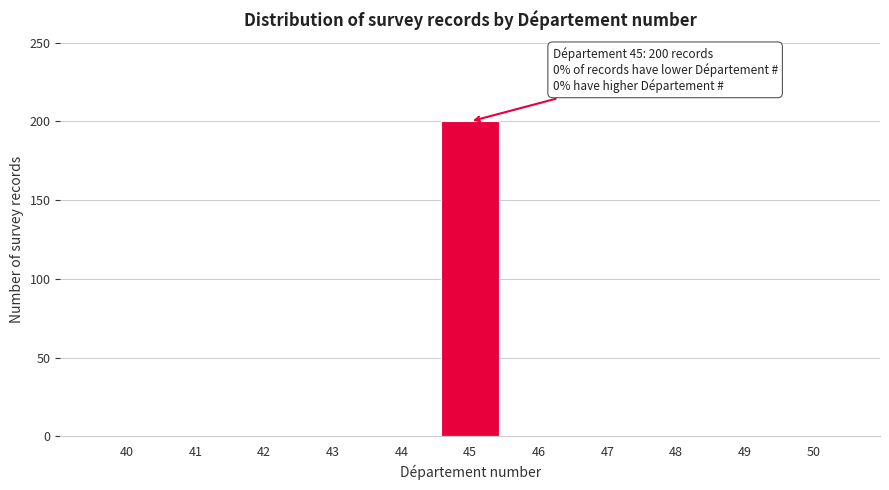

Reading left to right, list all the values displayed in this chart.

40=0	41=0	42=0	43=0	44=0	45=200	46=0	47=0	48=0	49=0	50=0